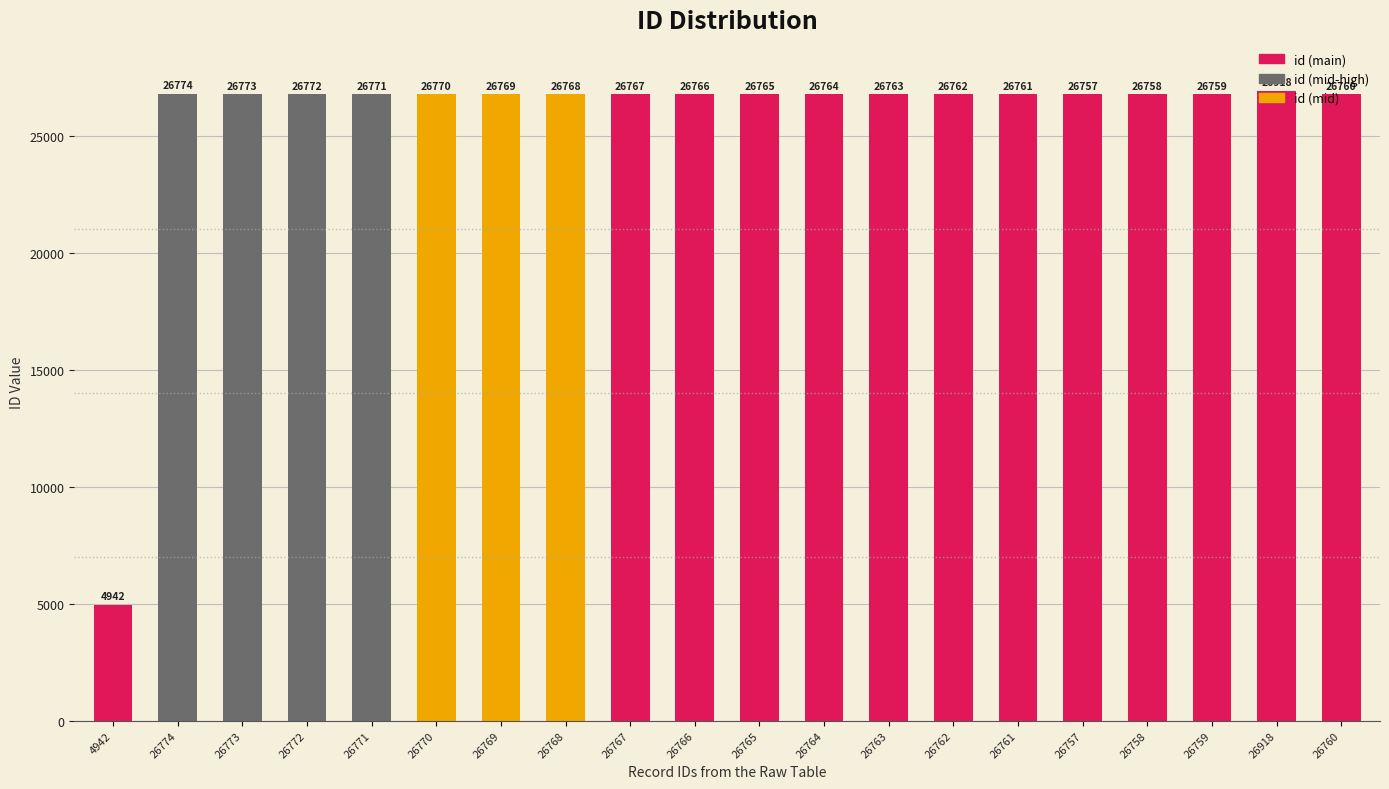

The chart shows a value of 26770 at 26770. True or false?

True